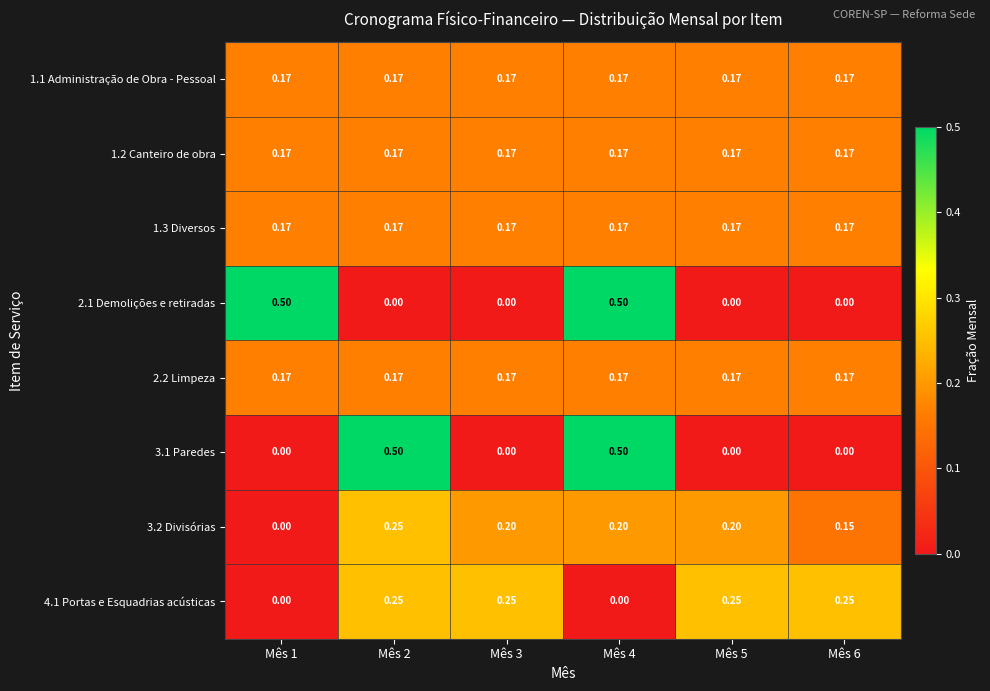

Is the value of 3.1 Paredes at Mês 3 greater than the value of 1.1 Administração de Obra - Pessoal at Mês 5?

No